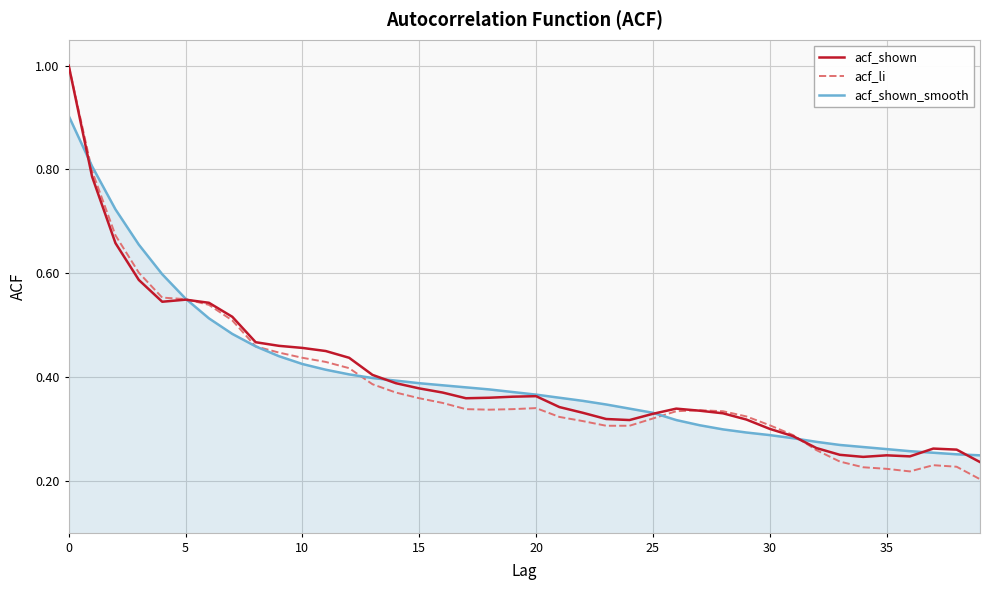

What is the greatest value displayed?

1.0